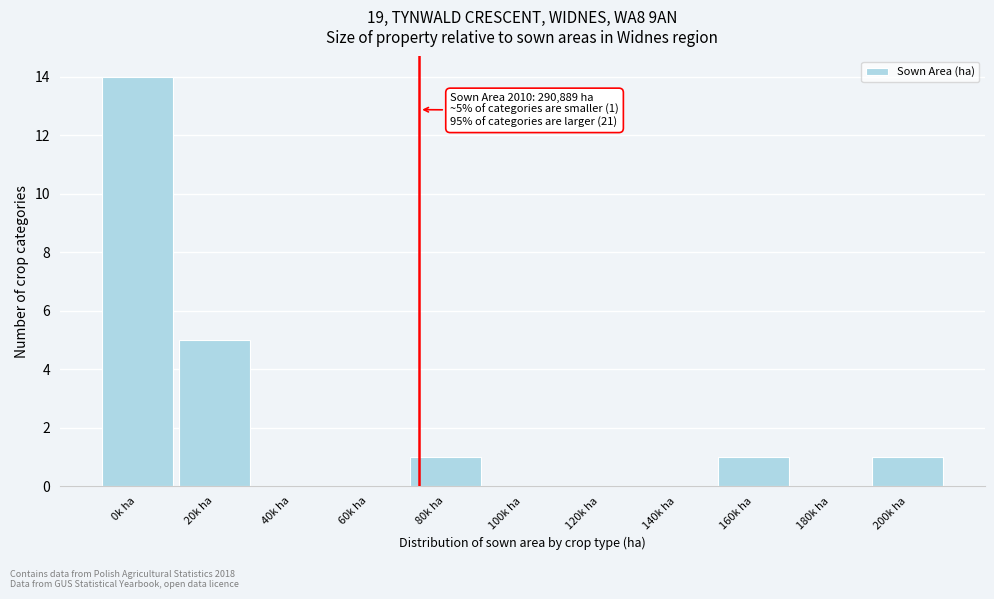

Reading left to right, transcribe all the data shown in this chart.

0k ha=14	20k ha=5	40k ha=0	60k ha=0	80k ha=1	100k ha=0	120k ha=0	140k ha=0	160k ha=1	180k ha=0	200k ha=1